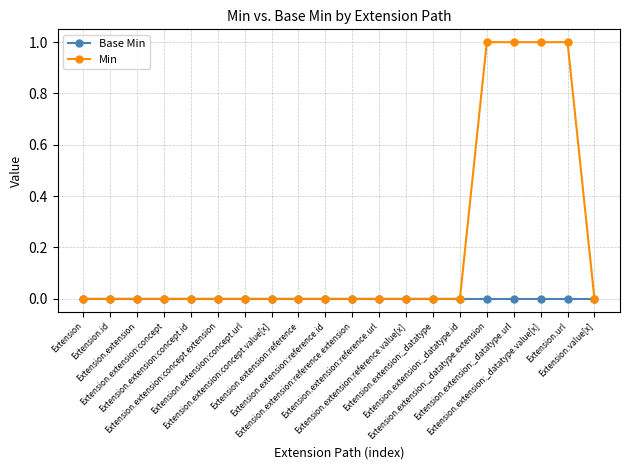

How many lines are shown in the chart?

2